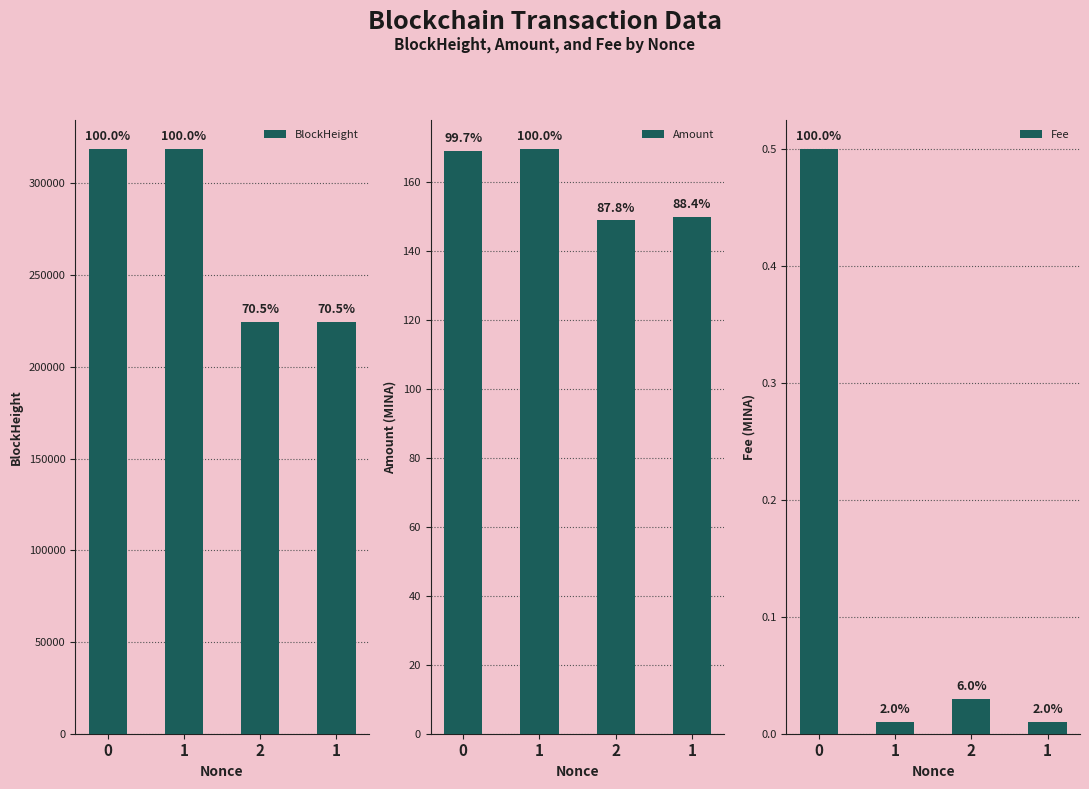

Is the value of Fee at 0 greater than the value of BlockHeight at 1?

No